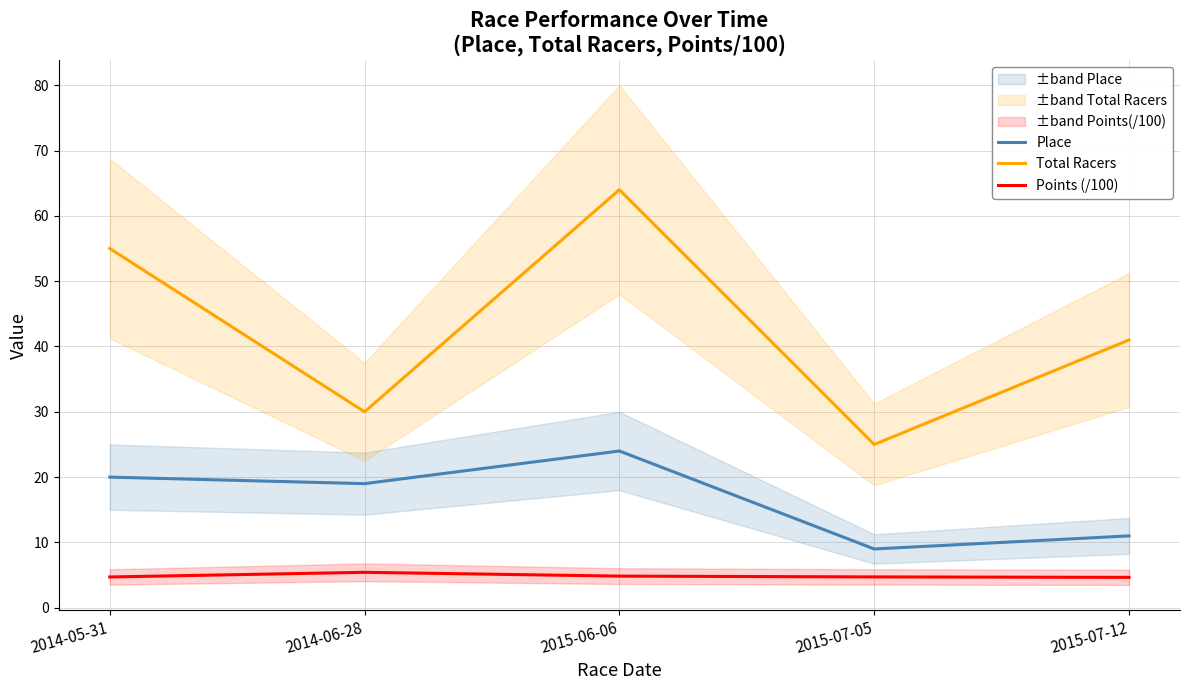

What are all the series names shown in the legend?

Place, Total Racers, Points (/100)